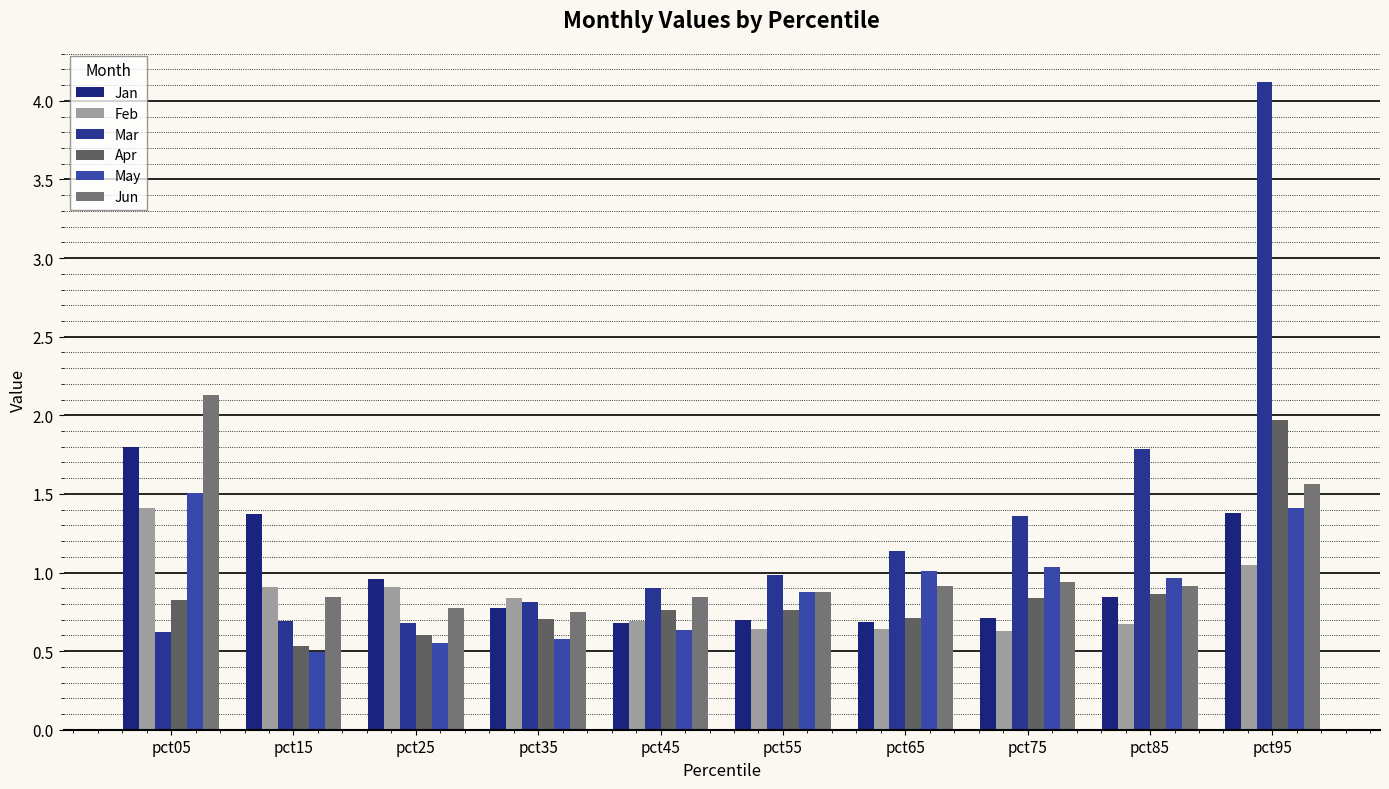

Which has a higher value, pct85 or pct45?

pct85